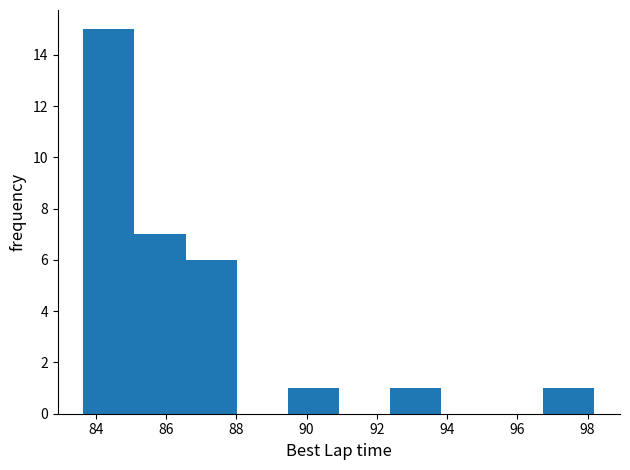

Over which range of the x-axis is the bar tallest?

83.6 to 85.2